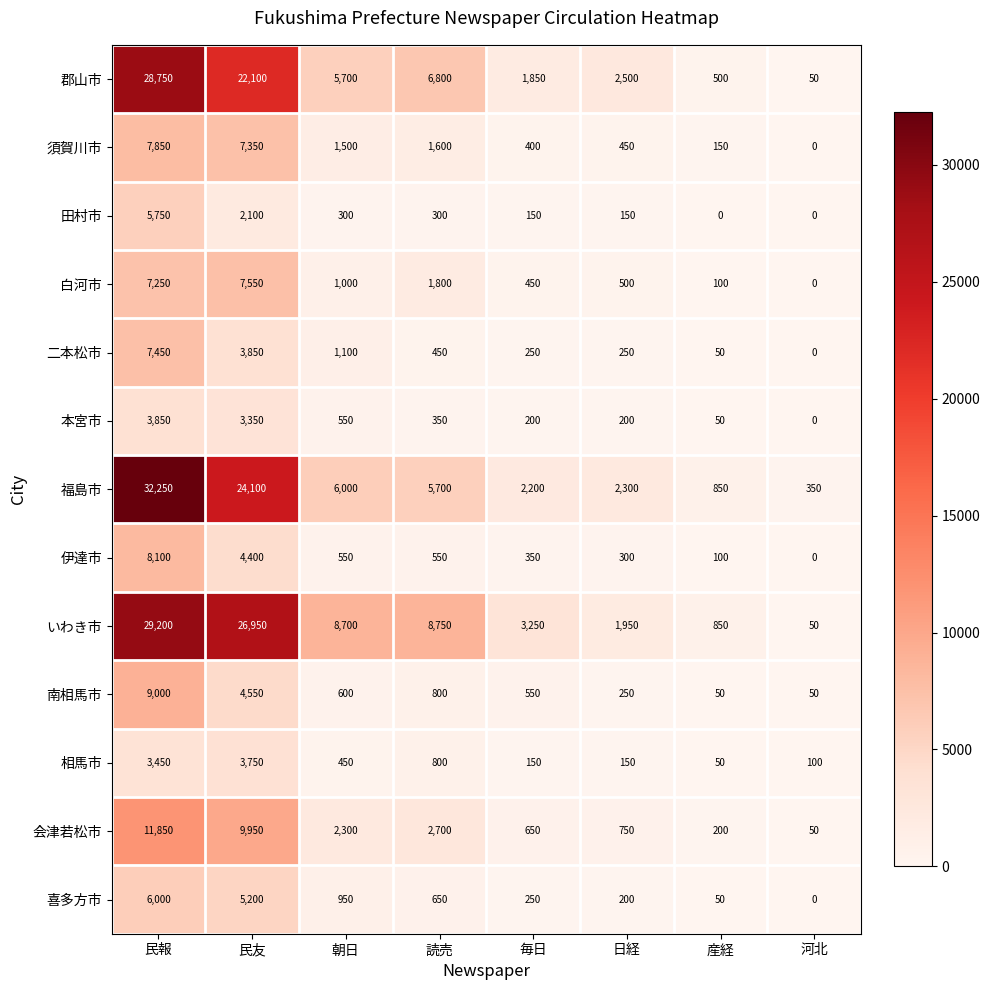

What is the greatest value displayed?

32250